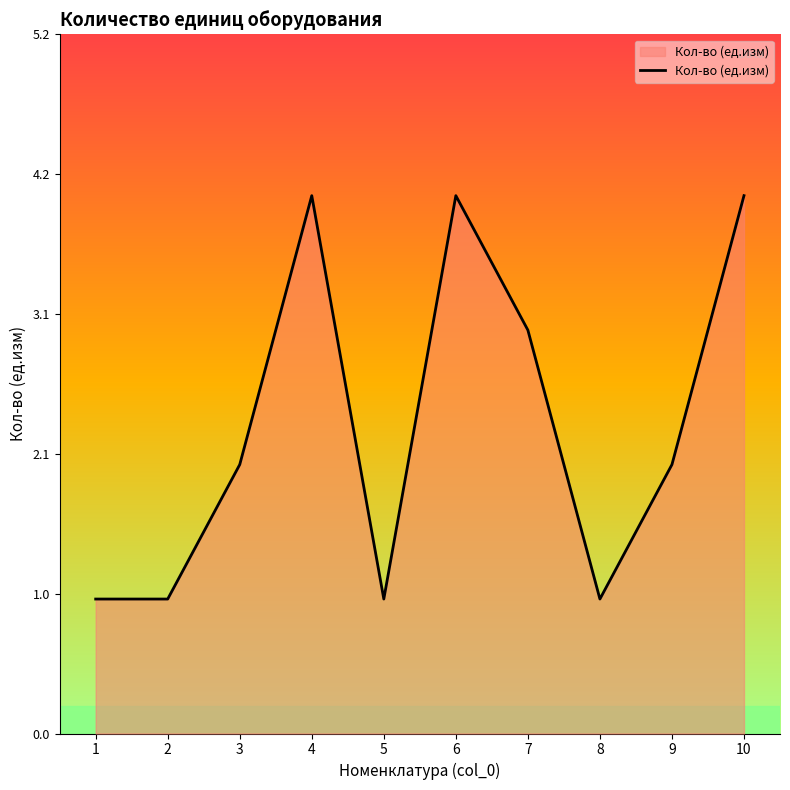

What is the difference between the maximum and minimum values?

3